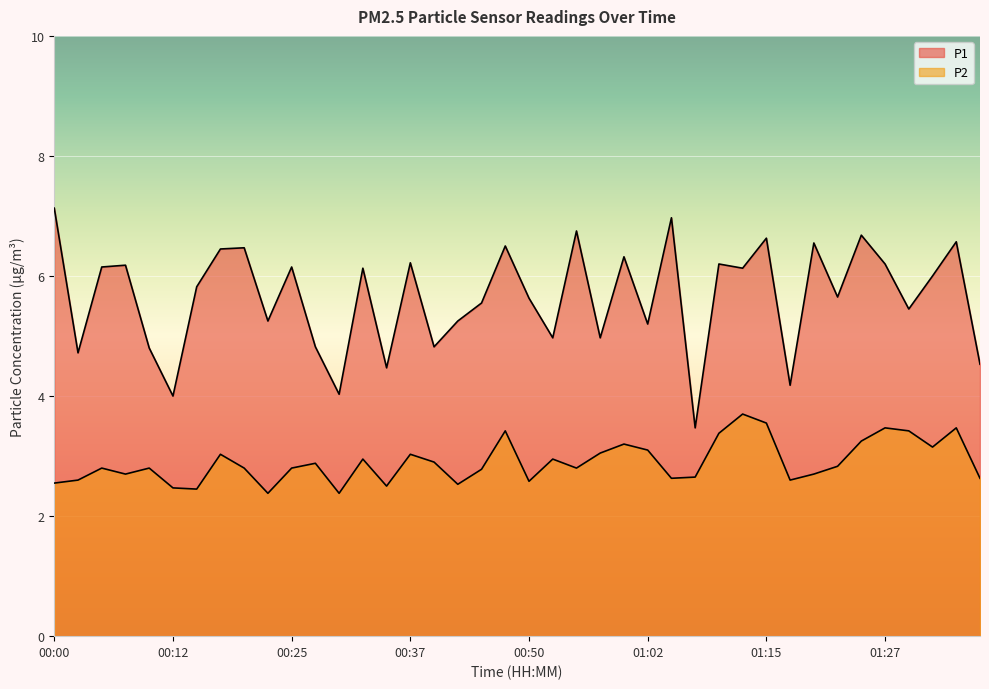

What is the difference between the highest and lowest values at 01:18?

1.6